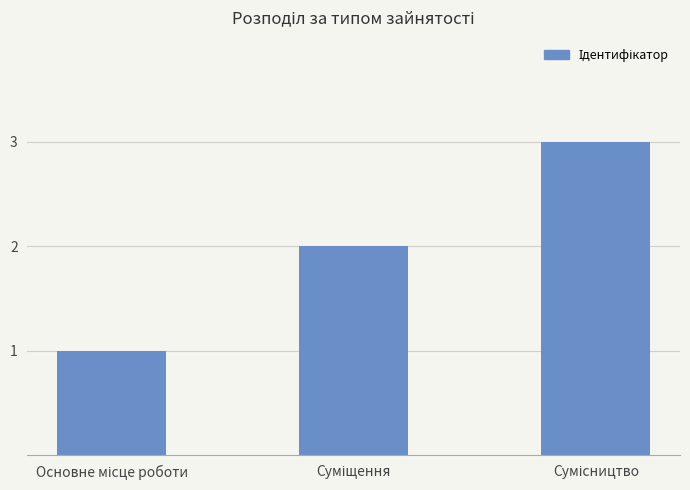

What is the sum of all values?

6